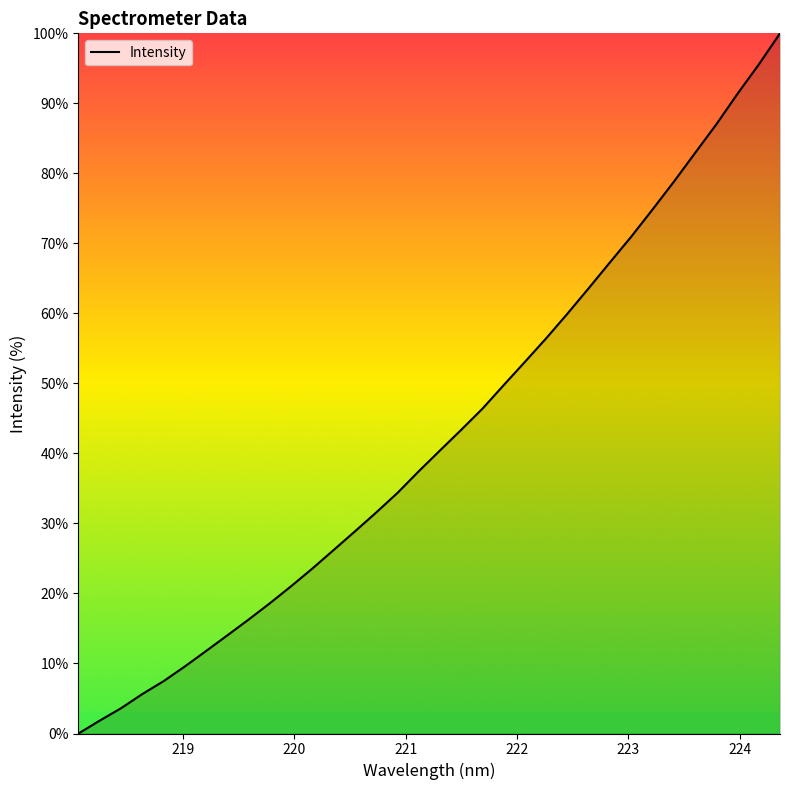

What is the greatest value displayed?

100.0